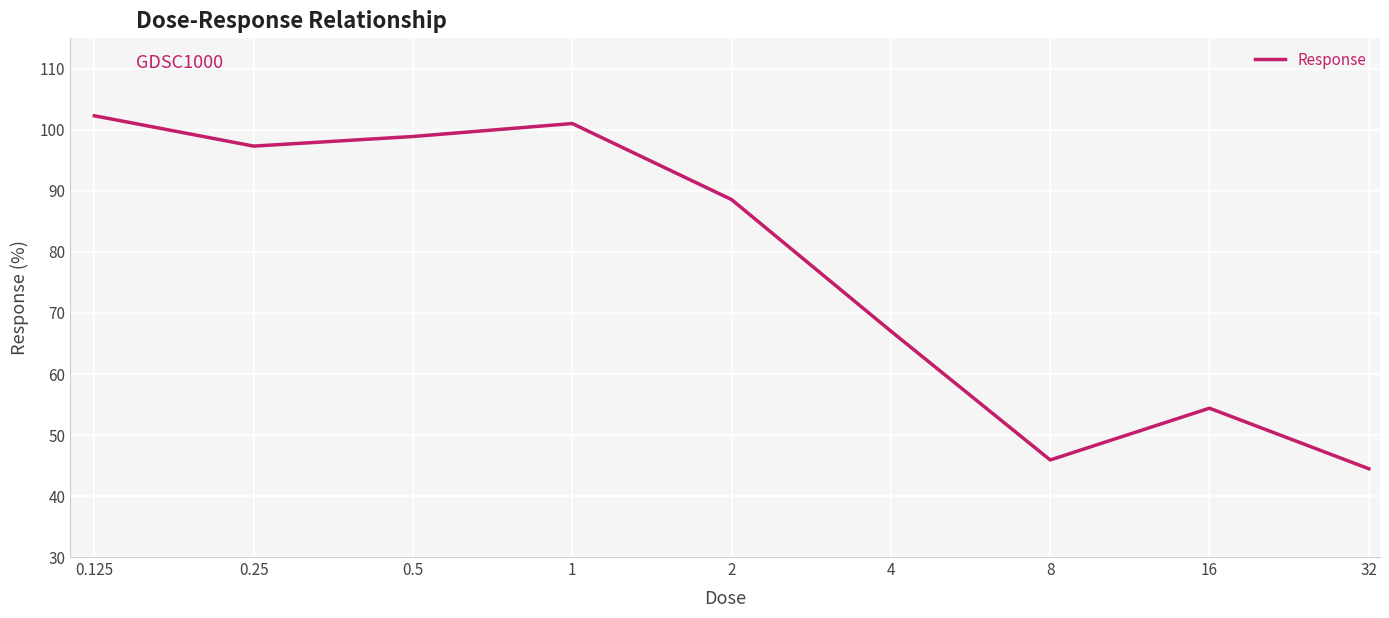

What is the difference between the second highest and second lowest values?

55.1